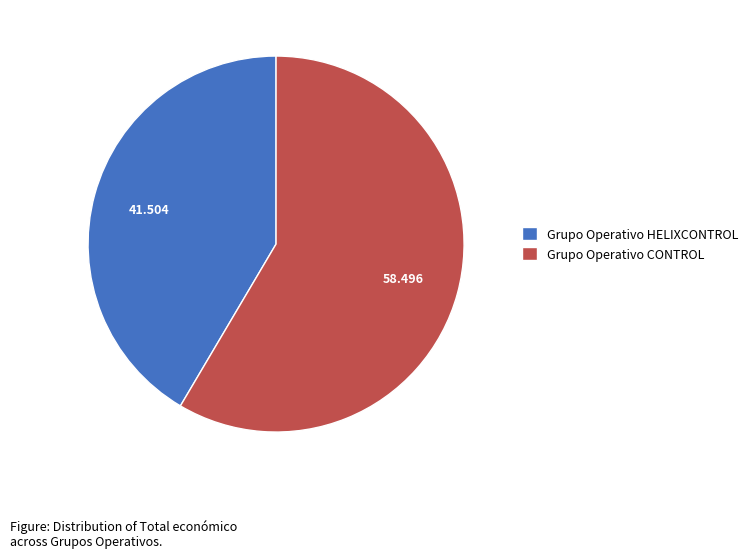

How many slices are in this pie chart?

2